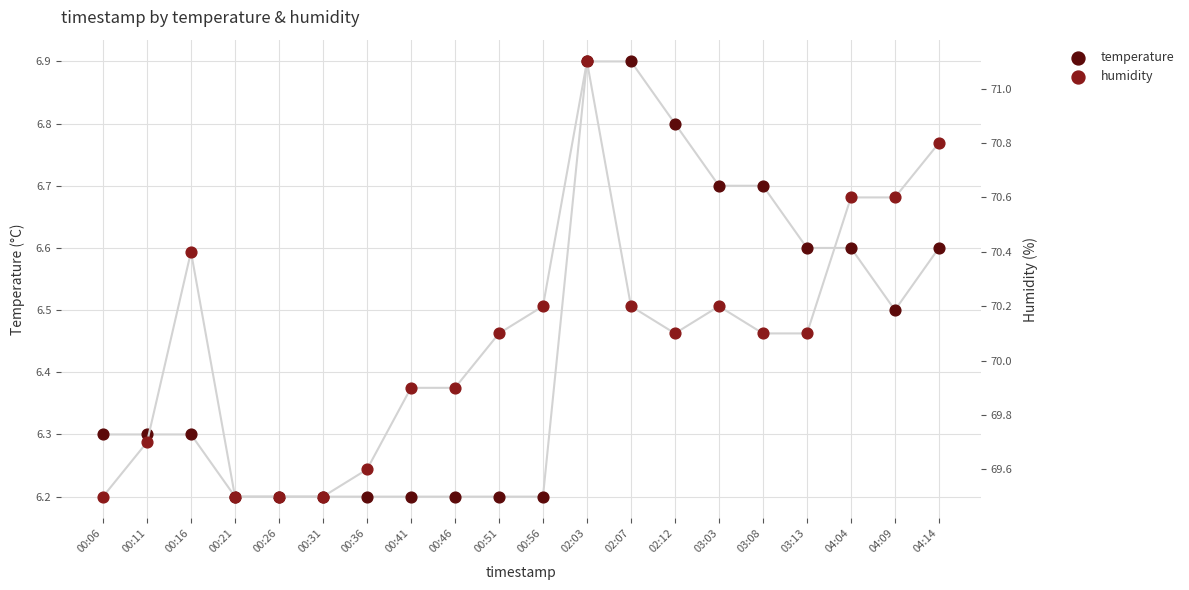

At which category is the sum across all series the highest?

02:03